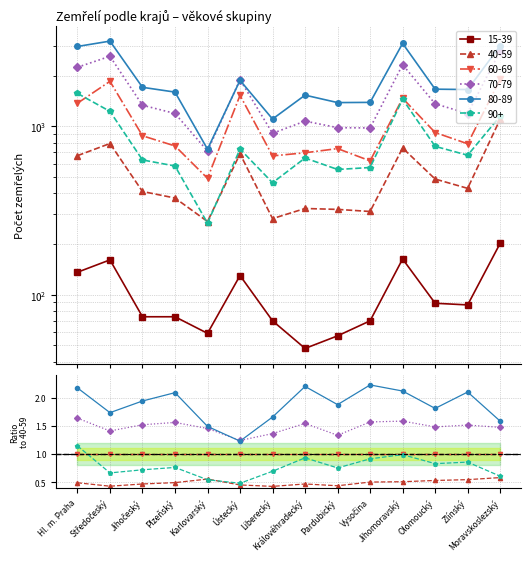

What is the highest value of the 70-79 series?

2796